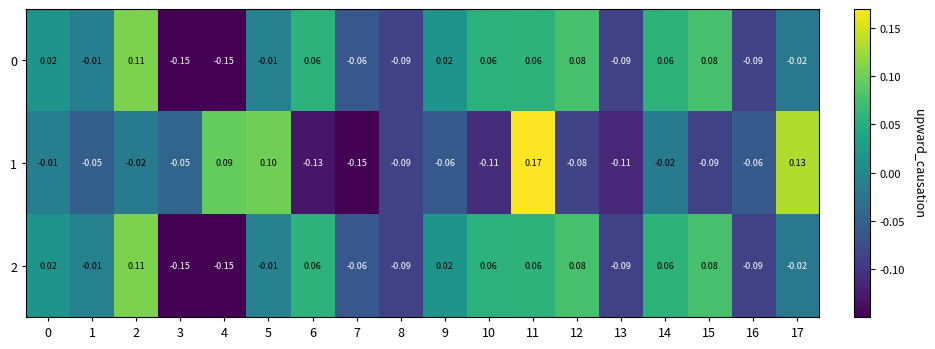

Is the value of 0 at 17 greater than the value of 1 at 11?

No